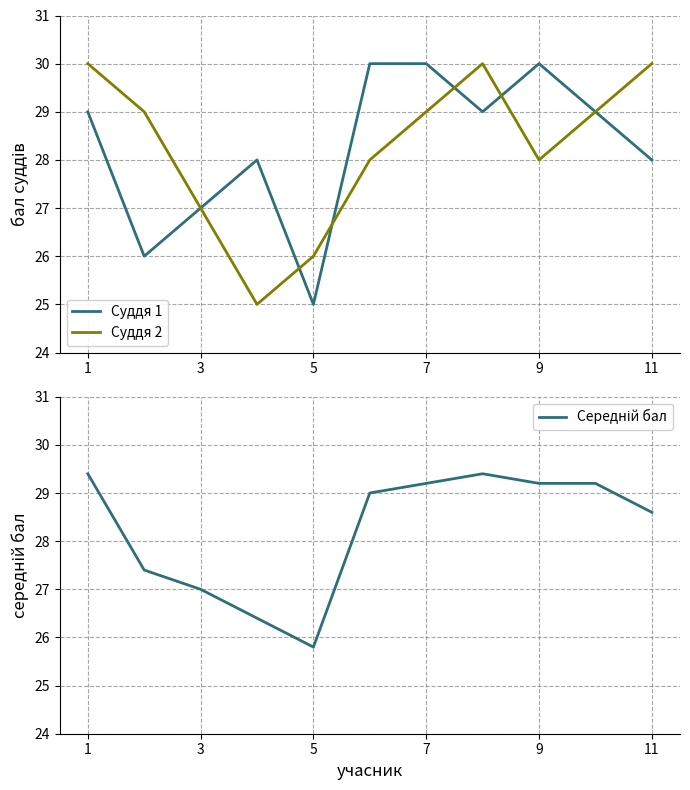

What is the lowest value of the Суддя 1 series?

25